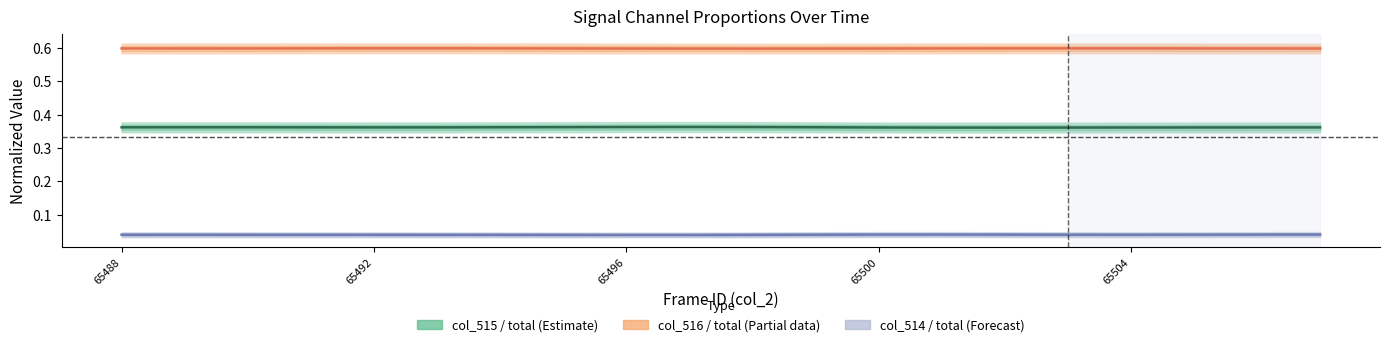

Which series has the widest spread of values?

col_515 / total (Estimate)